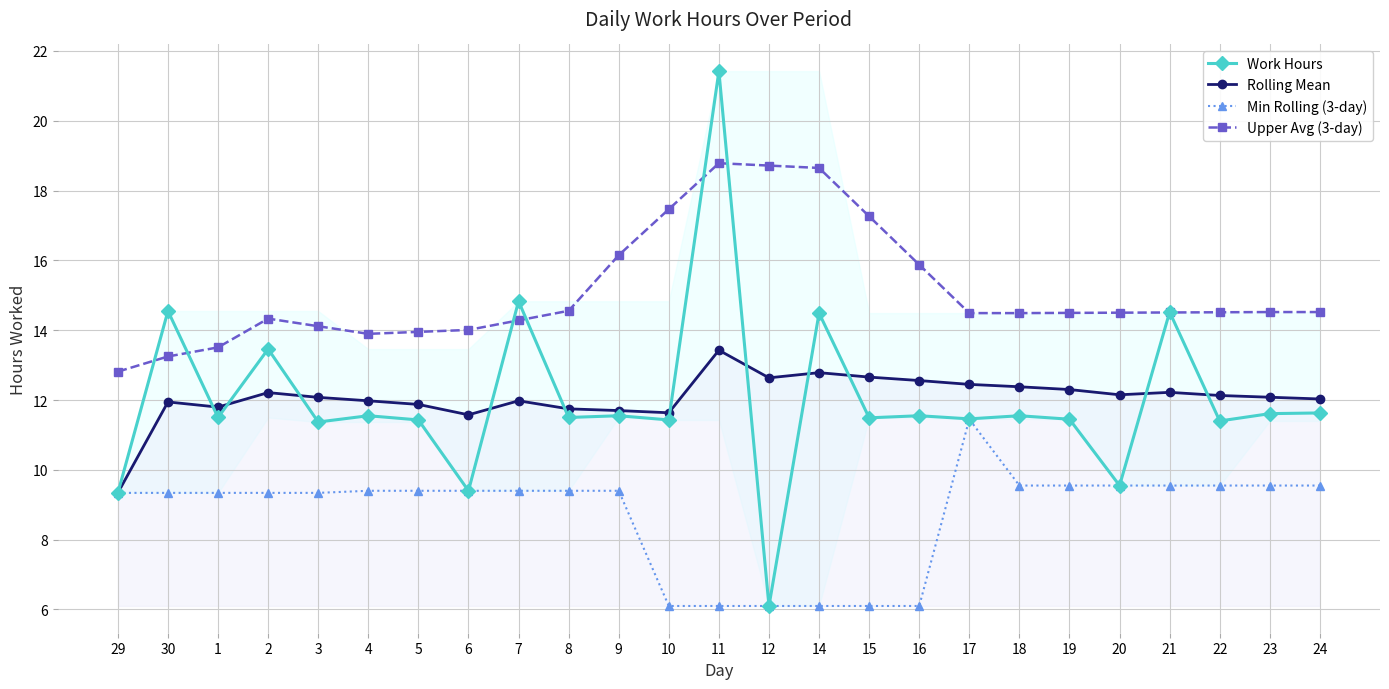

Which series has the largest range (max minus min)?

Work Hours